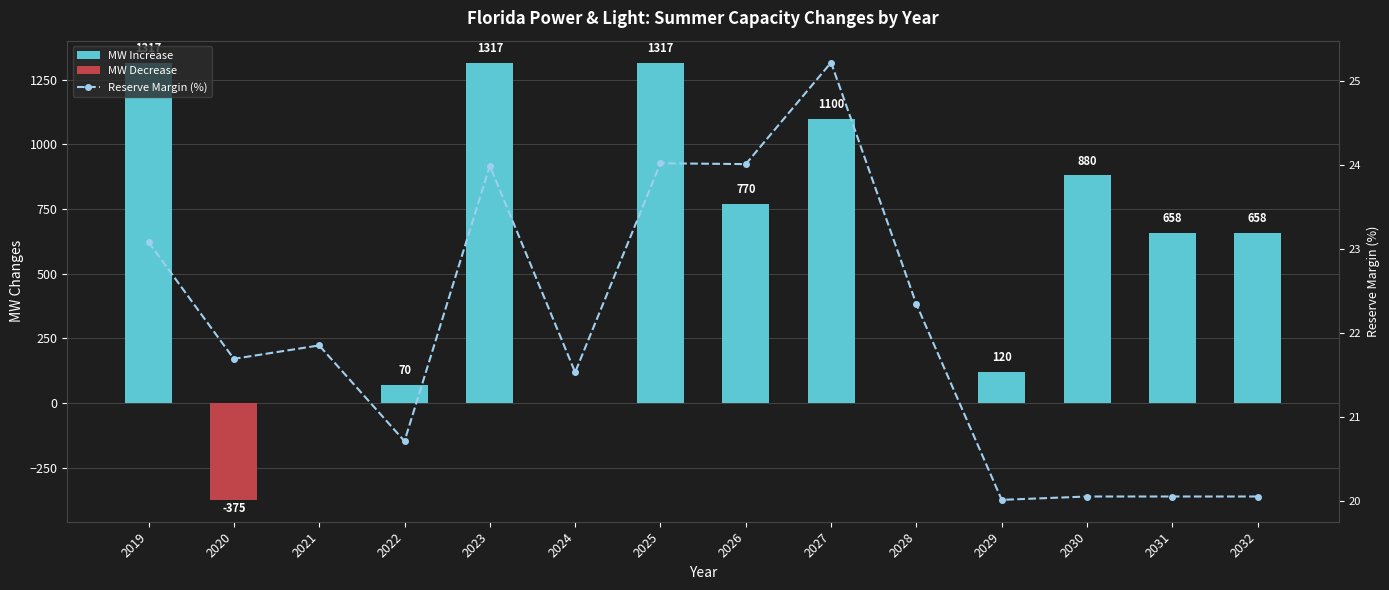

Reading left to right, what are all the values shown in this chart?

MW Increase: 1317.0	0.0	0.0	70.0	1317.0	0.0	1317.0	770.0	1100.0	0.0	120.0	880.0	658.5	658.5
MW Decrease: 0.0	-375.0	0.0	0.0	0.0	0.0	0.0	0.0	0.0	0.0	0.0	0.0	0.0	0.0
Reserve Margin (%): 23.1	21.7	21.9	20.7	24.0	21.5	24.0	24.0	25.2	22.3	20.0	20.1	20.1	20.1